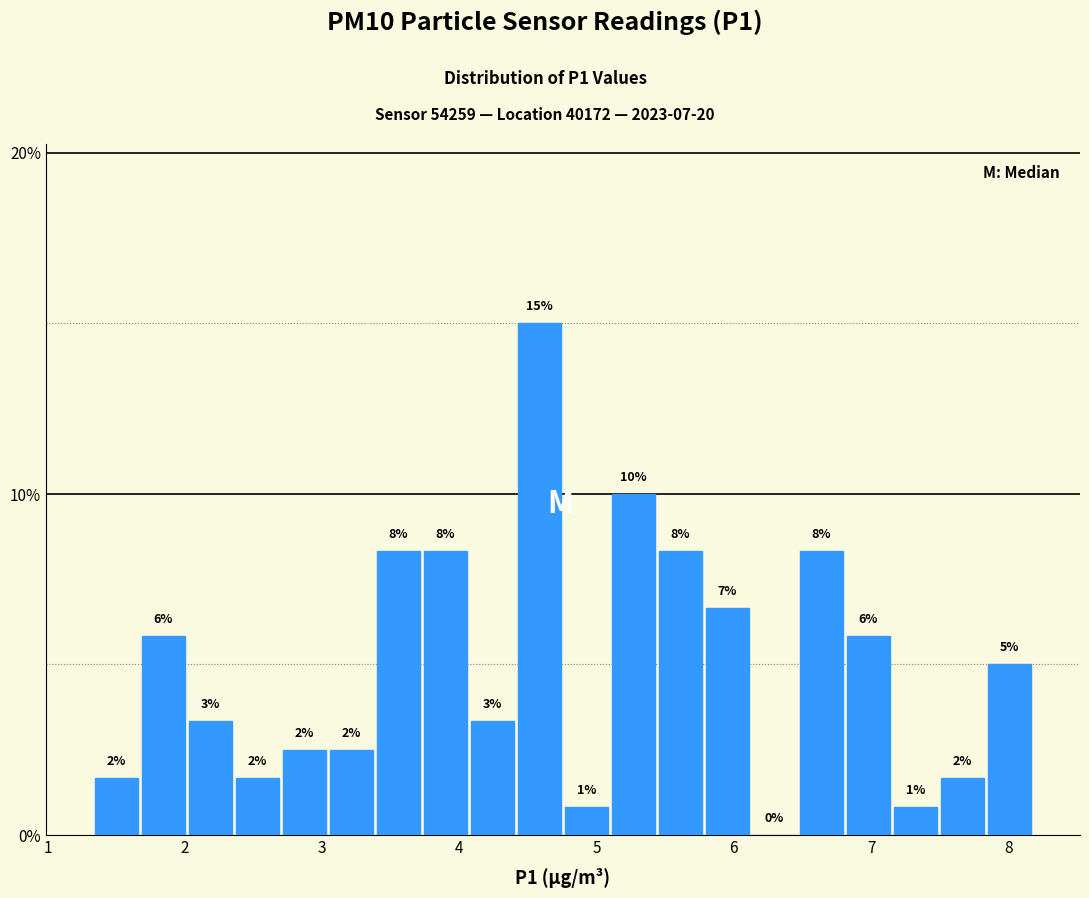

Read against the x-axis, roughly where is the centre of the tallest bar?

4.6